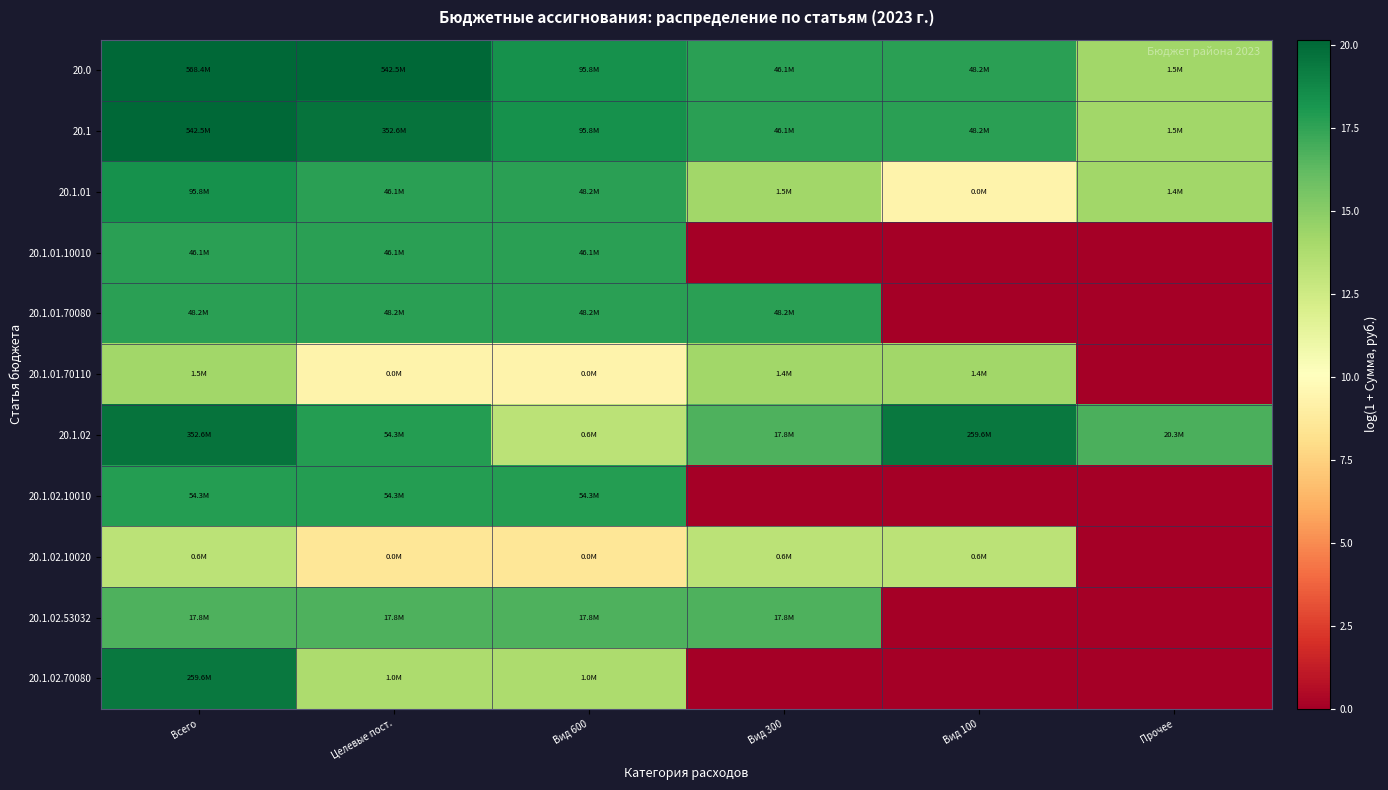

At which category is the sum across all series the highest?

Всего